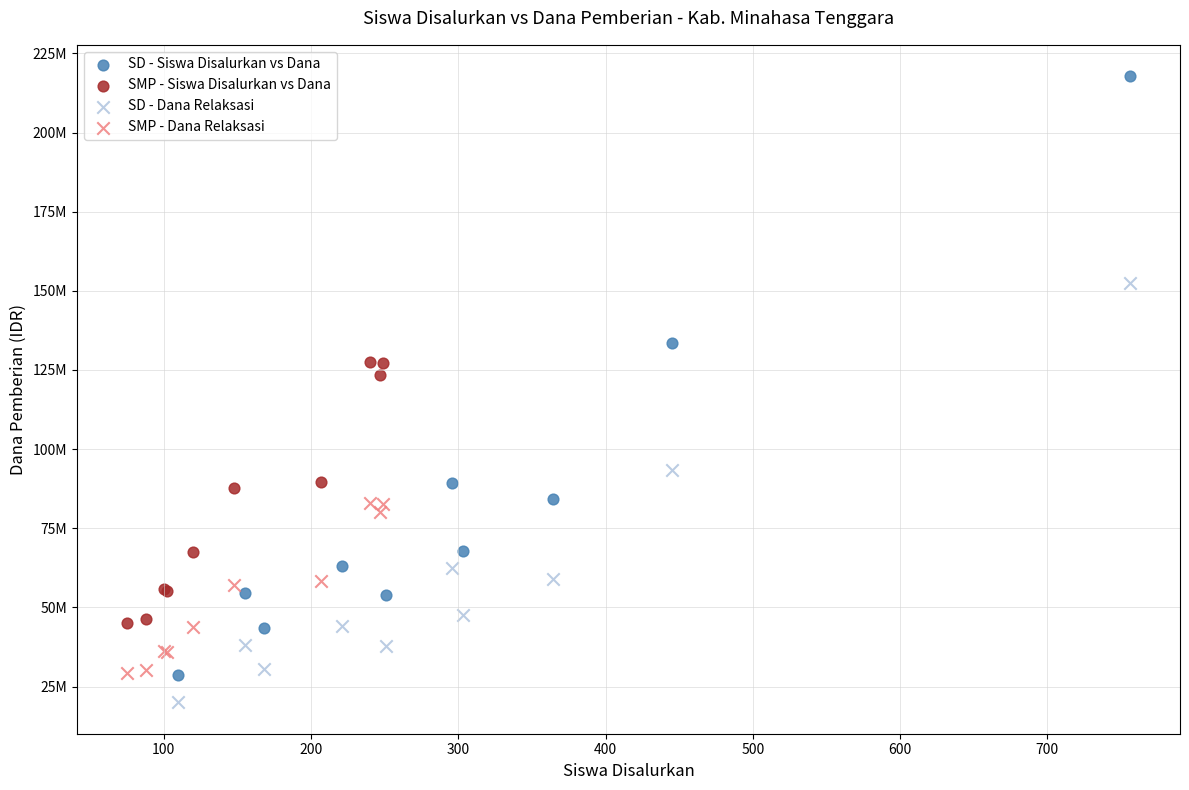

Which series has the widest spread of Y values?

SD - Siswa Disalurkan vs Dana